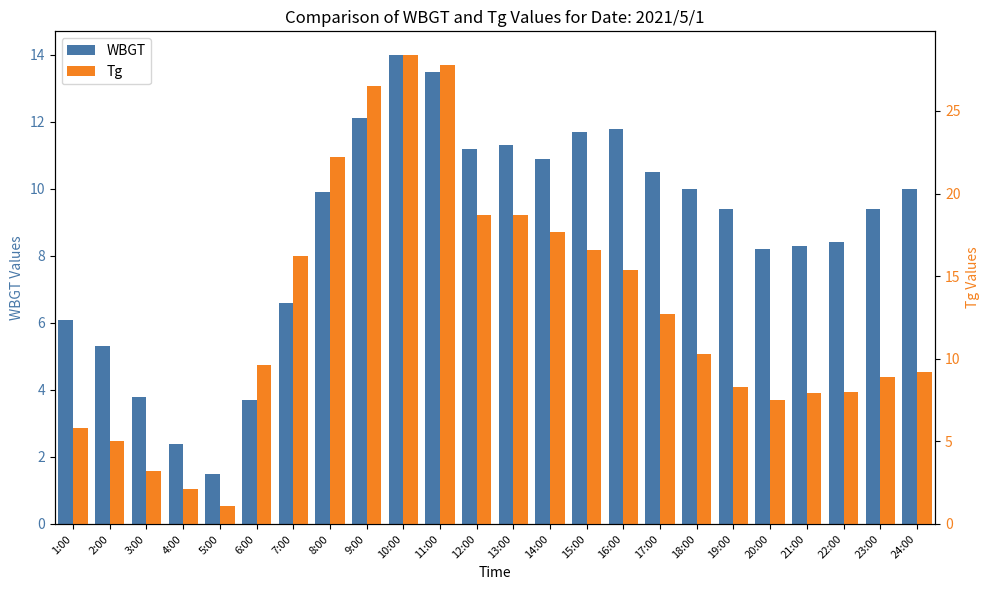

The value of WBGT at 6:00 is 3.7. True or false?

True